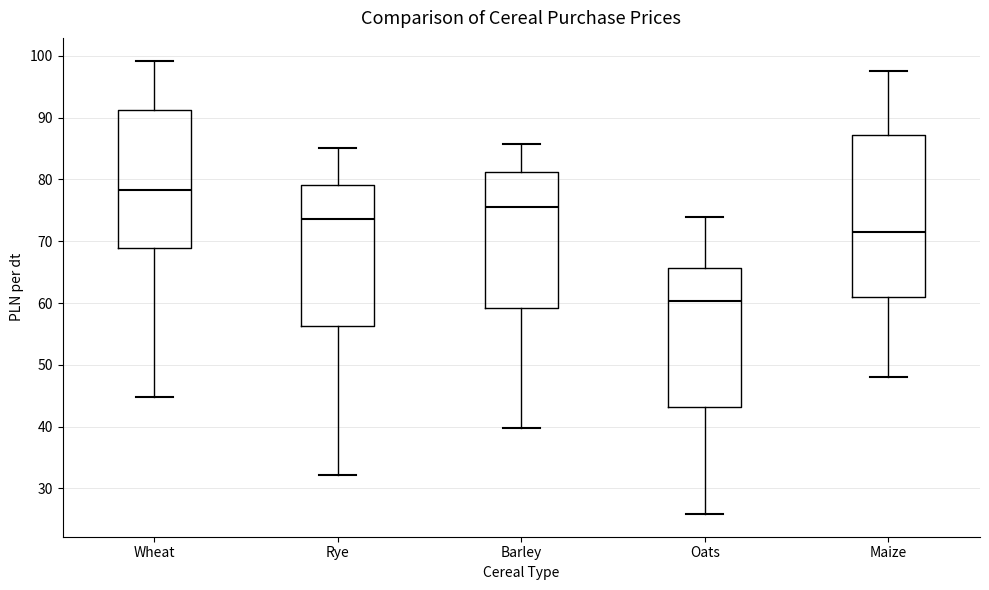

Reading left to right, read every box against the y-axis: the position of its median line, the range the box covers, and the ends of its whiskers. The values are not printed on the chart, so give them approximately, as read against the axis.

Wheat: median 78, box 69 to 91, whiskers 45 to 99
Rye: median 74, box 56 to 79, whiskers 32 to 85
Barley: median 76, box 59 to 81, whiskers 40 to 86
Oats: median 60, box 43 to 66, whiskers 26 to 74
Maize: median 72, box 61 to 87, whiskers 48 to 98